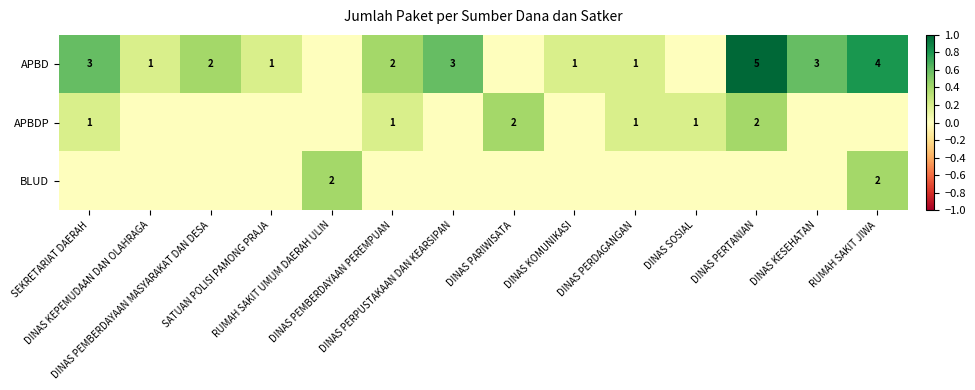

Which series has the widest spread of values?

APBD